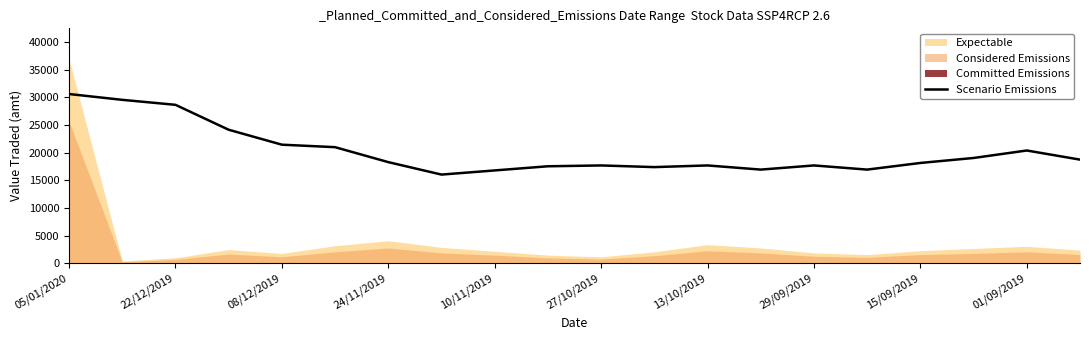

What is the highest value of the Scenario Emissions series?

30600.0